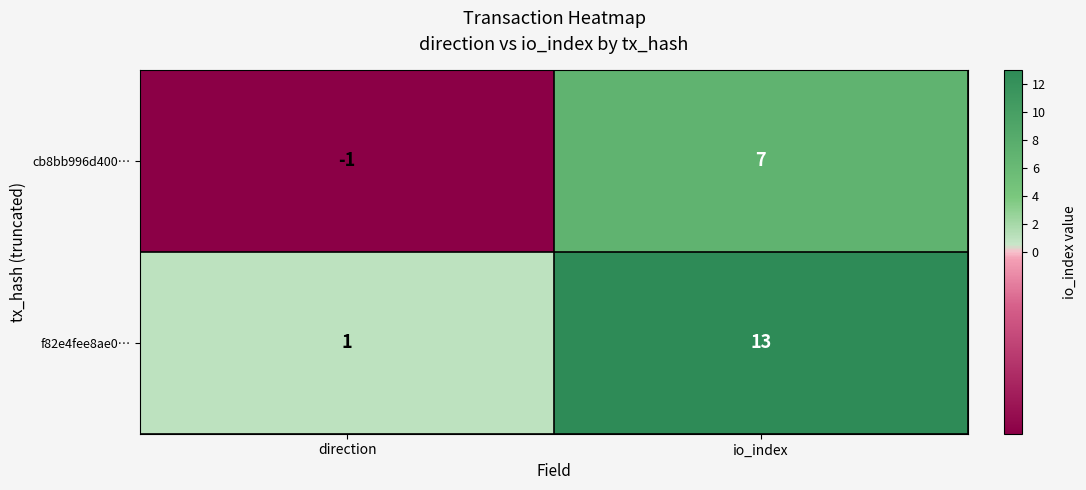

Reading left to right, transcribe all the data shown in this chart.

cb8bb996d400…: direction=-1	io_index=7
f82e4fee8ae0…: direction=1	io_index=13